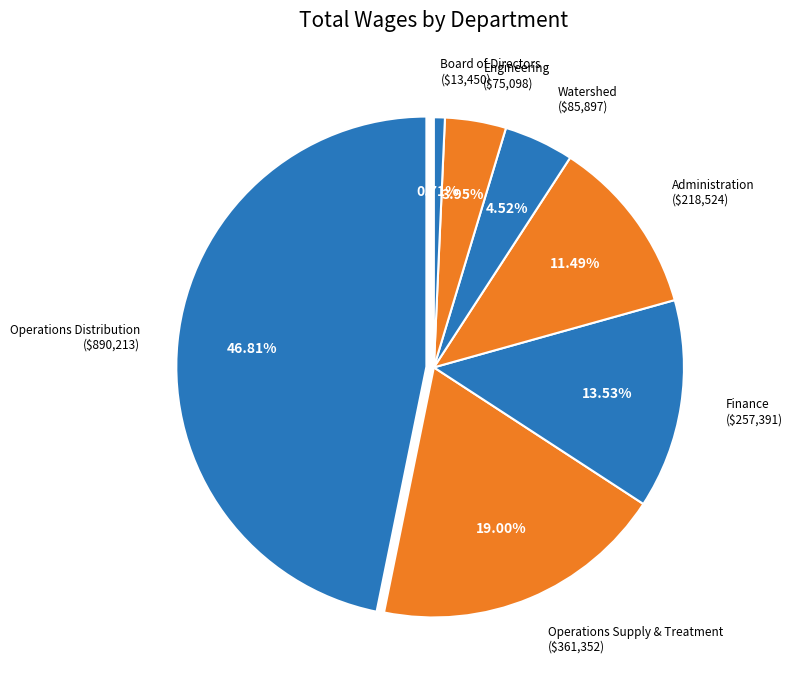

To the nearest percent, what portion does Finance represent?

14%